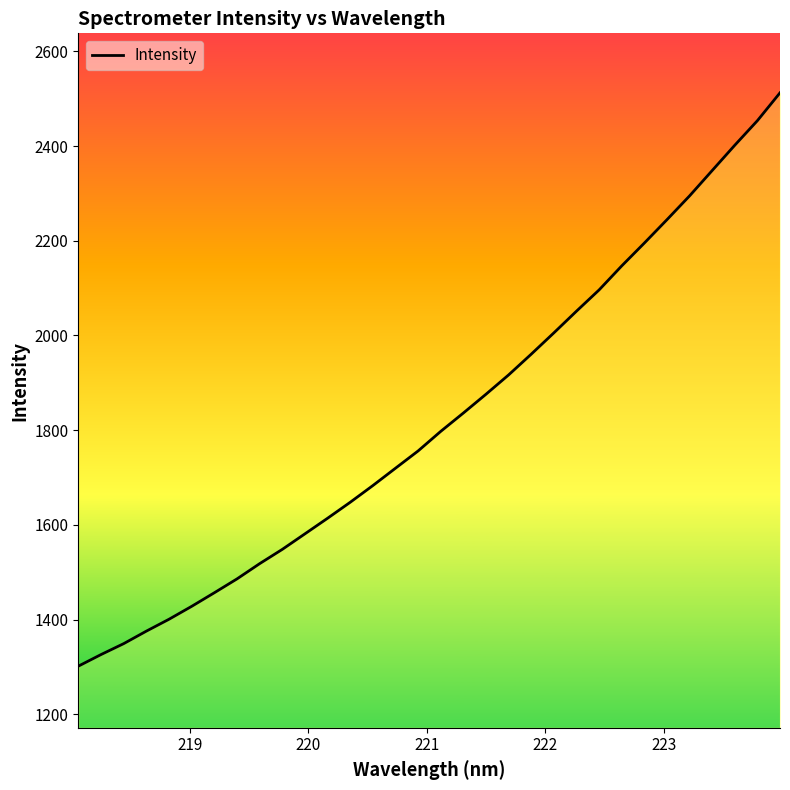

What is the difference between the maximum and minimum values?

1210.7